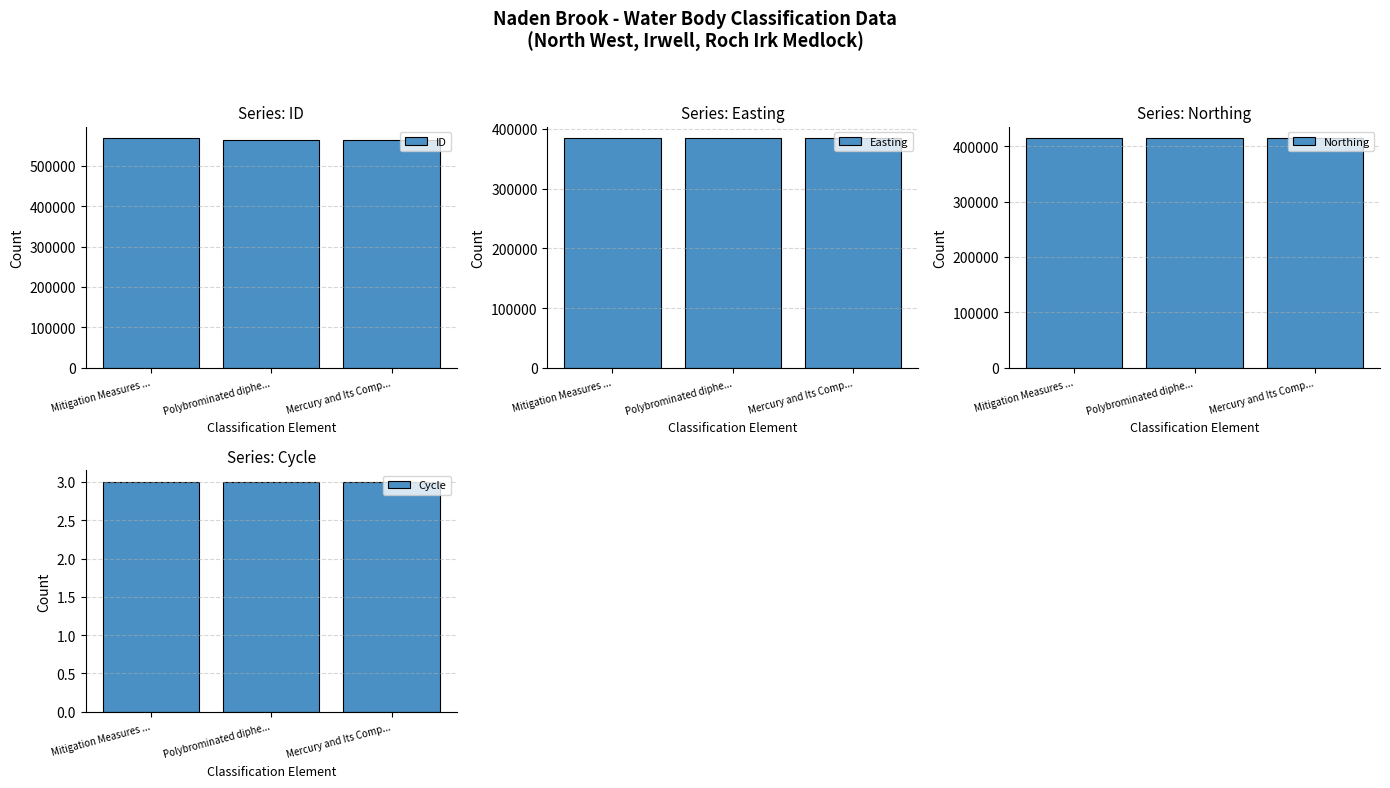

What is the label of the 3rd bar from the right?

Mitigation Measures ...